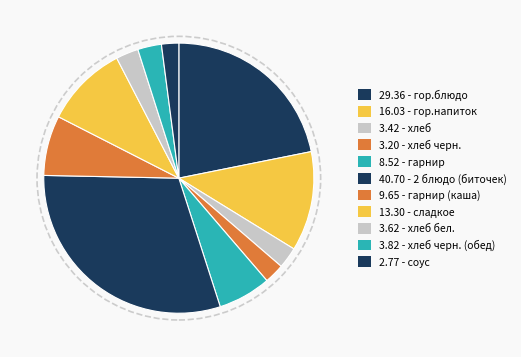

To the nearest percent, what is the difference between the largest and smallest slice percentages?

28%